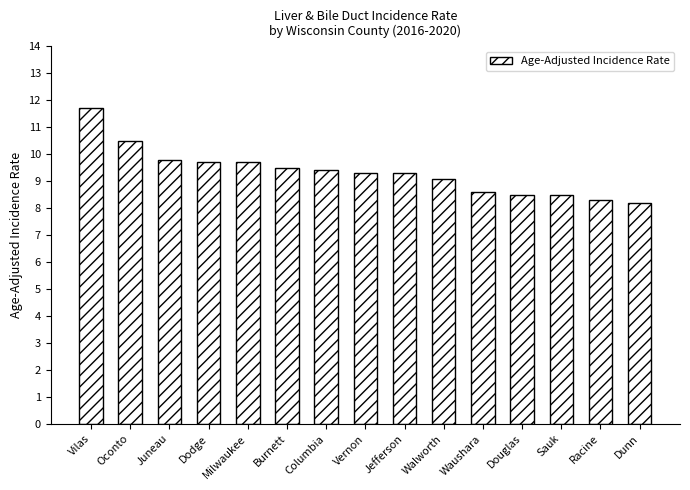

Read the value at Waushara.

8.6